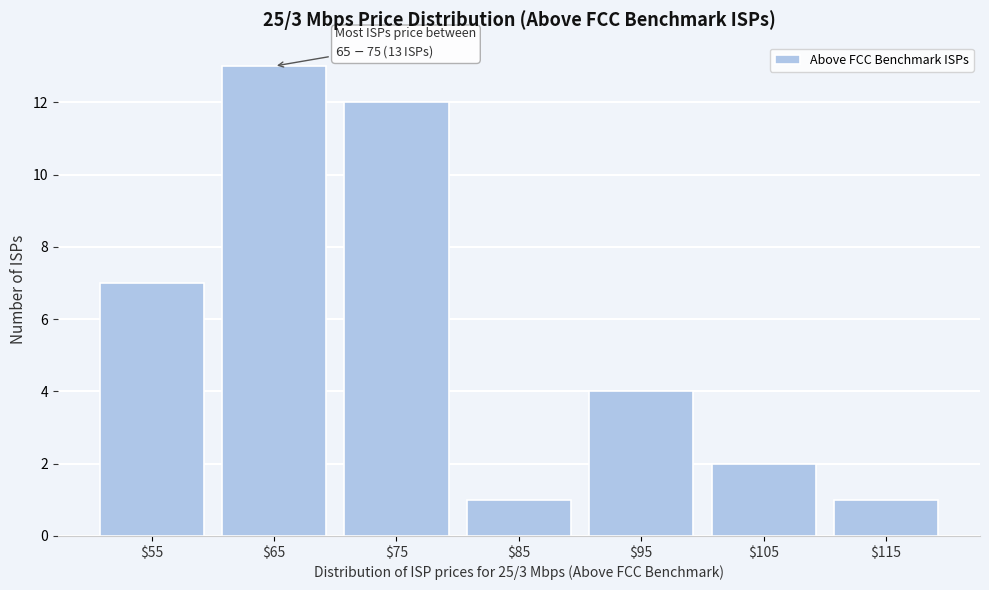

Reading left to right, list all the values displayed in this chart.

7	13	12	1	4	2	1